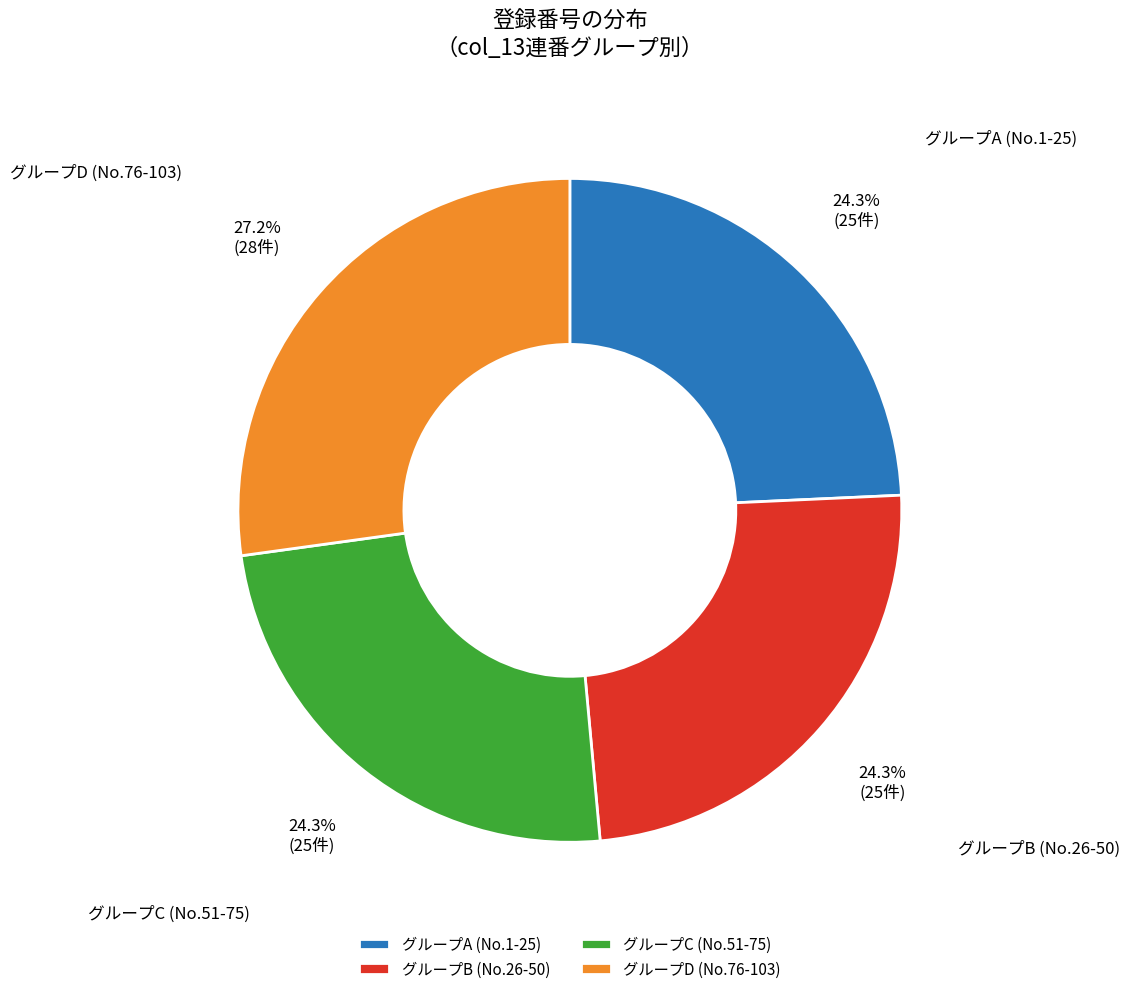

Is there any slice that represents more than half of the pie?

No